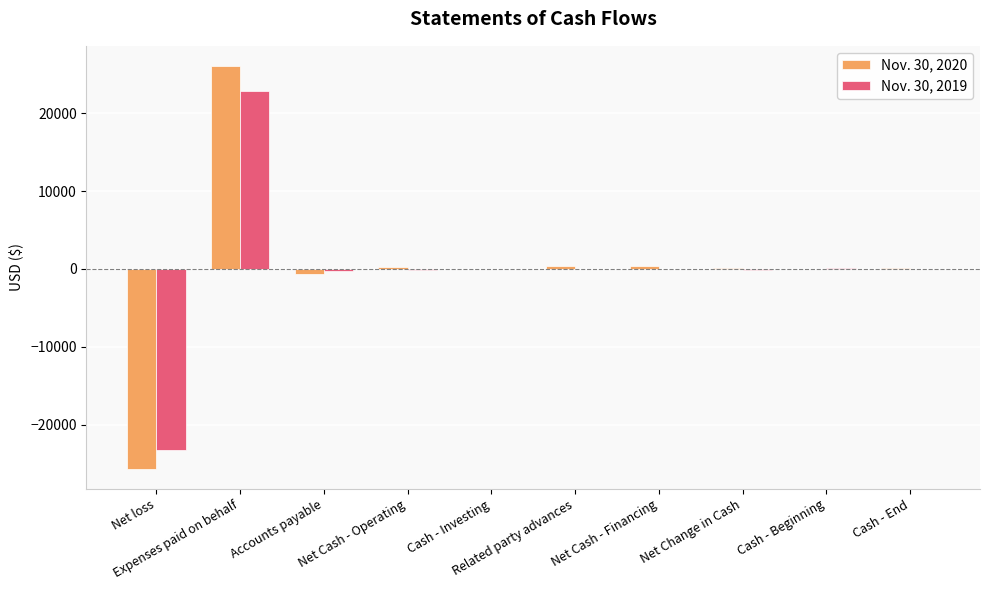

What is the greatest value displayed?

26091